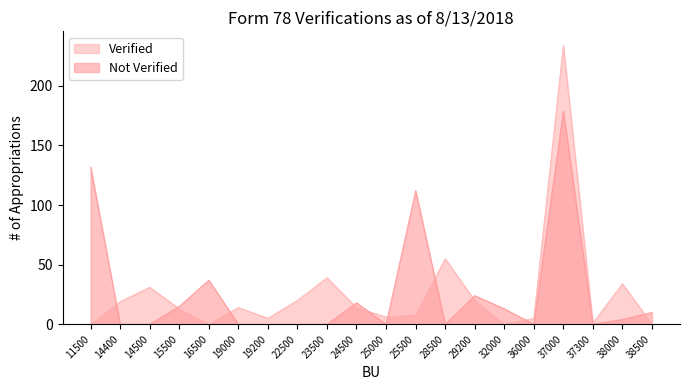

What is the value of the Not Verified point at the 12th from the left?

112